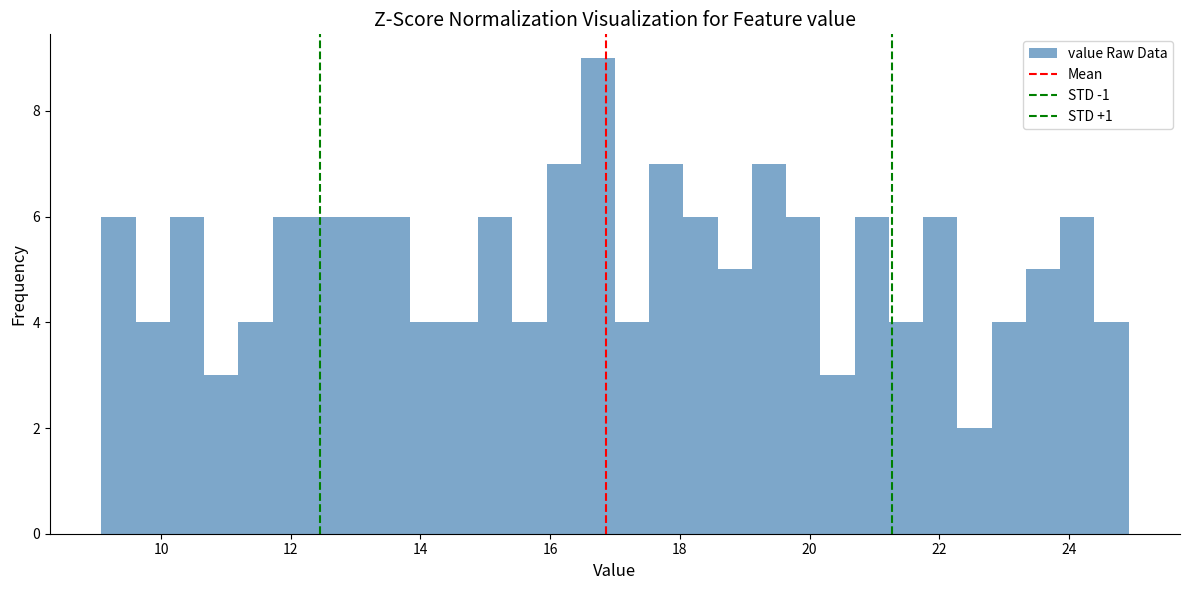

Read against the x-axis, roughly where is the centre of the tallest bar?

16.8